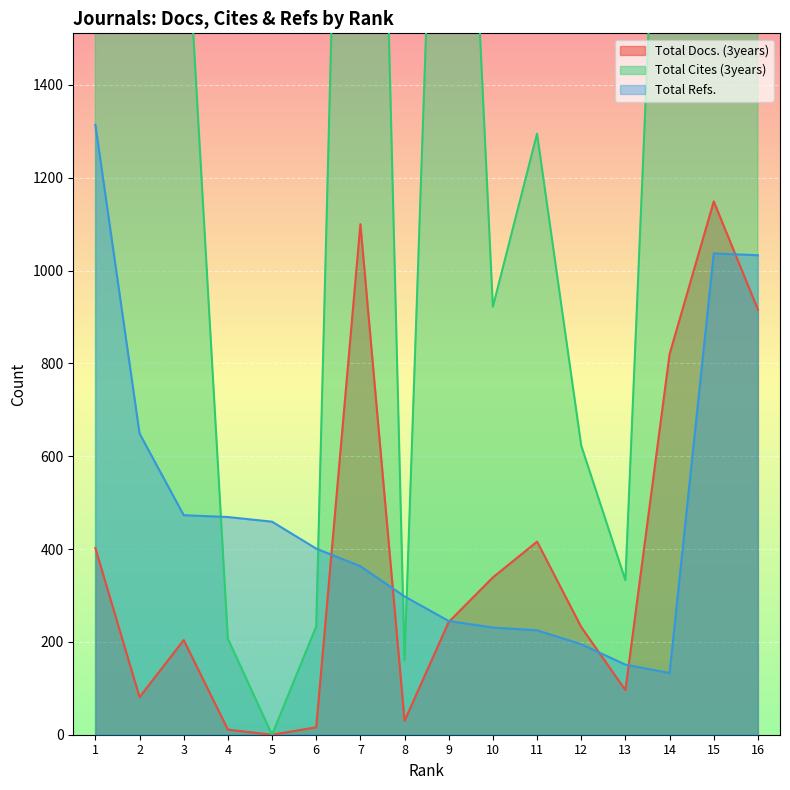

What is the maximum value shown in the chart?

5858